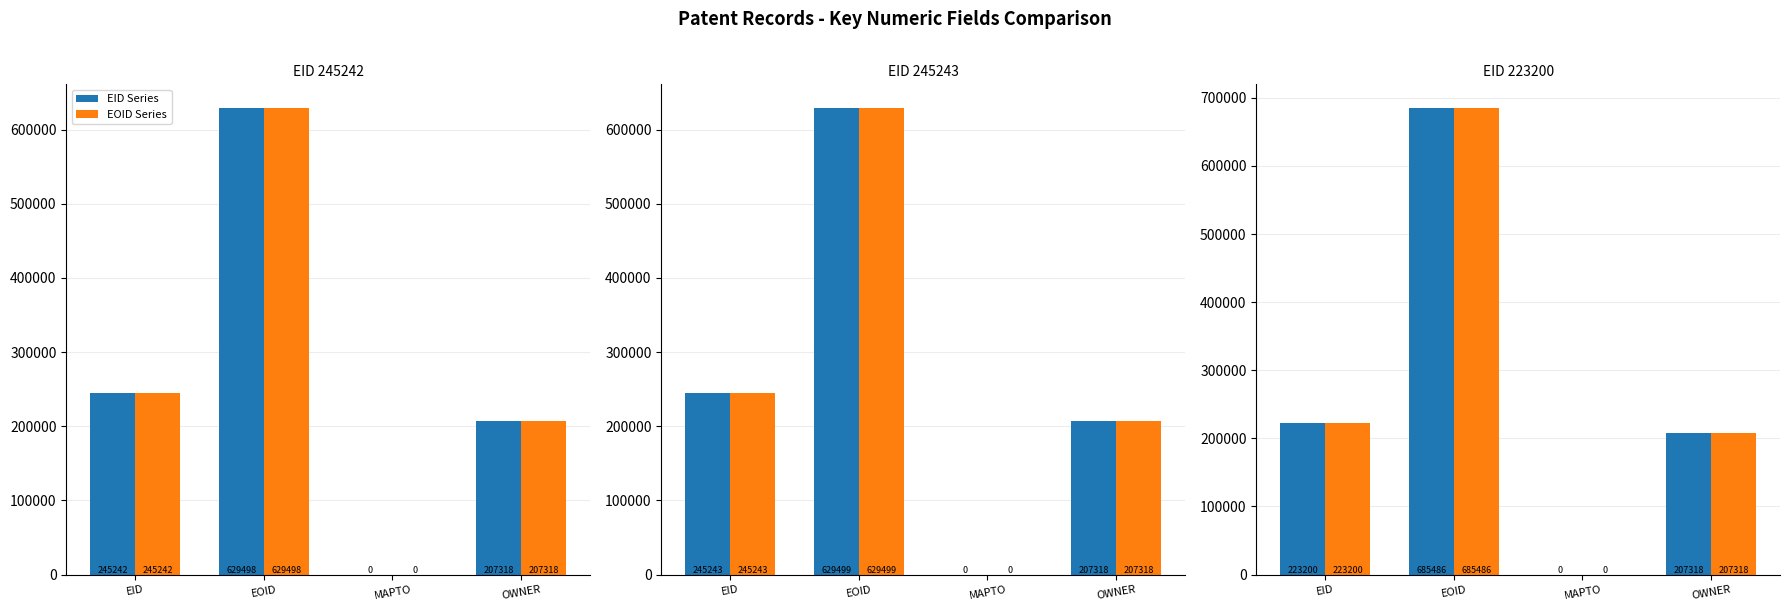

Is the value of EID Series at EID greater than the value of EOID Series at EID?

No